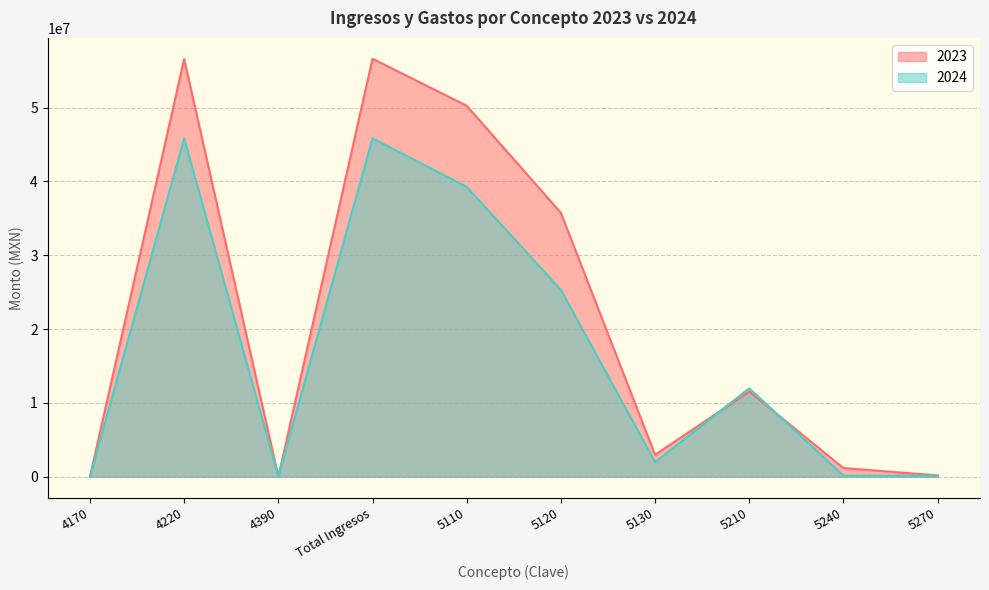

What is the maximum value for 2023?

56612357.3